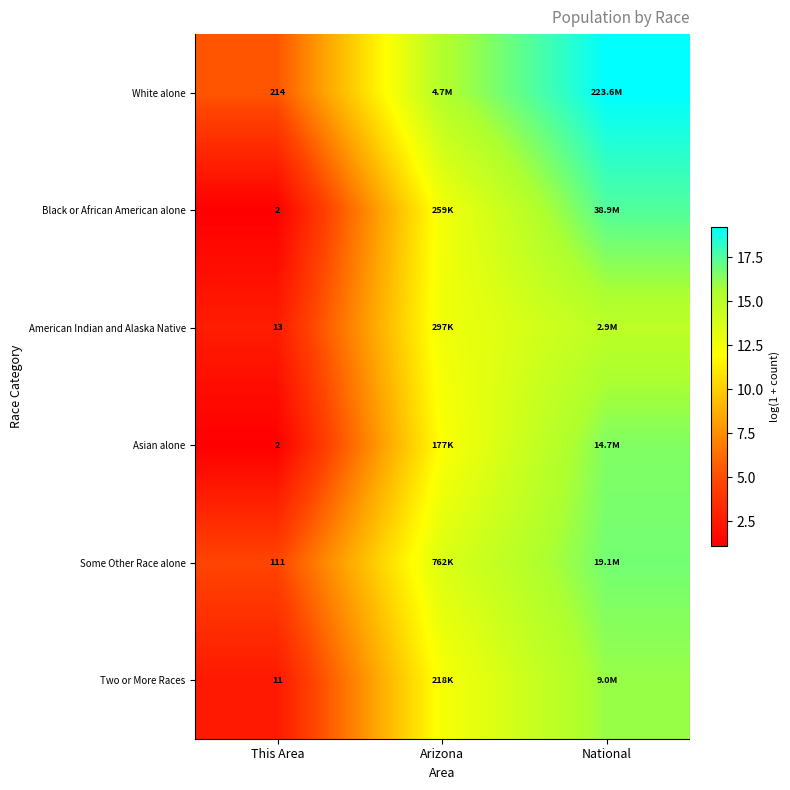

Which category has the highest value in the Two or More Races series?

National